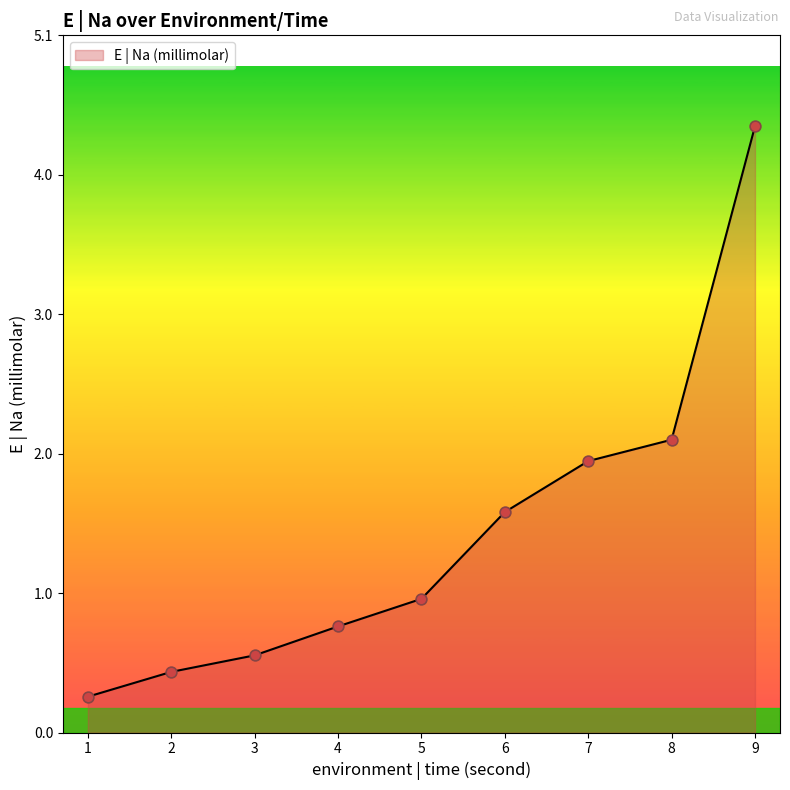

Approximately how many times larger is the value at 7 compared to 9?

0.4